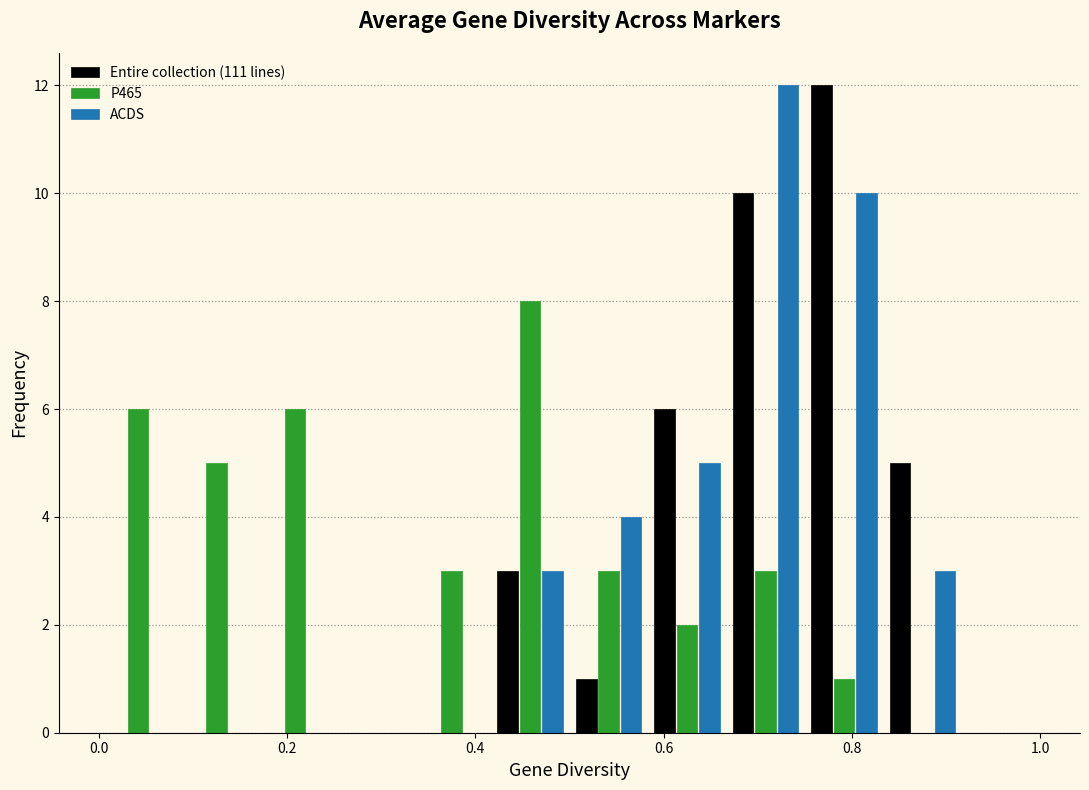

What is the height of the ACDS bar covering 0.76 to 0.84 on the x-axis? Neither the bar edges nor the heights are printed on the chart, so give them approximately, as read against the axes.

10